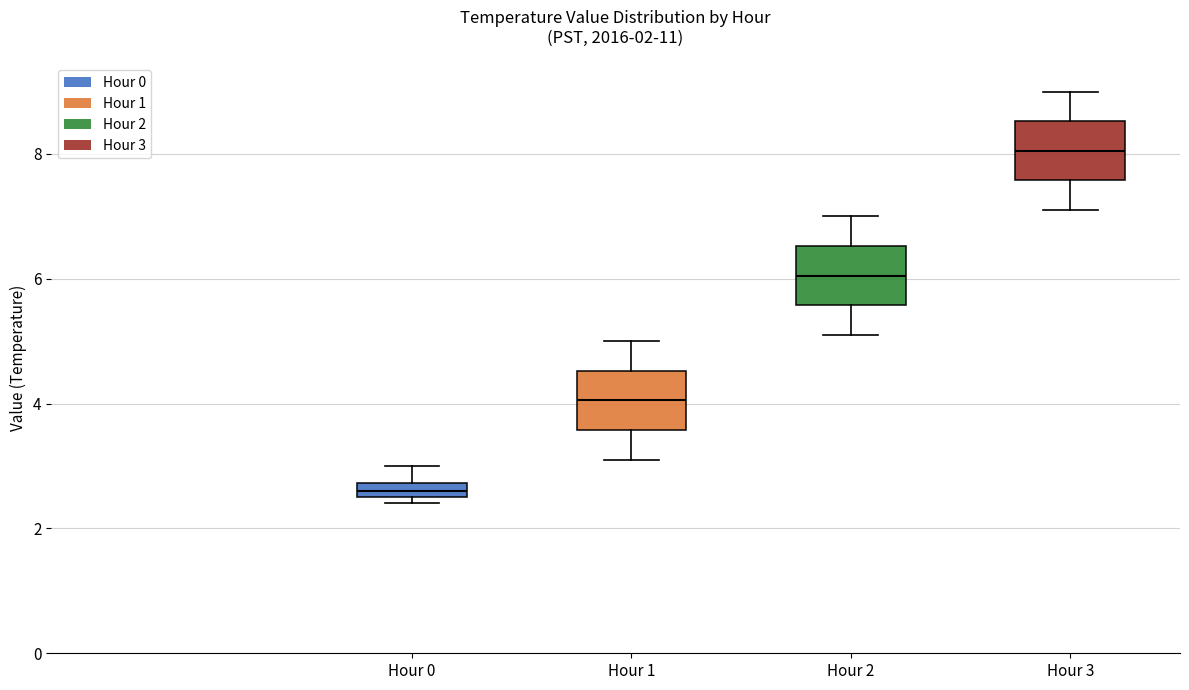

Which box's median line is the lowest?

Hour 0